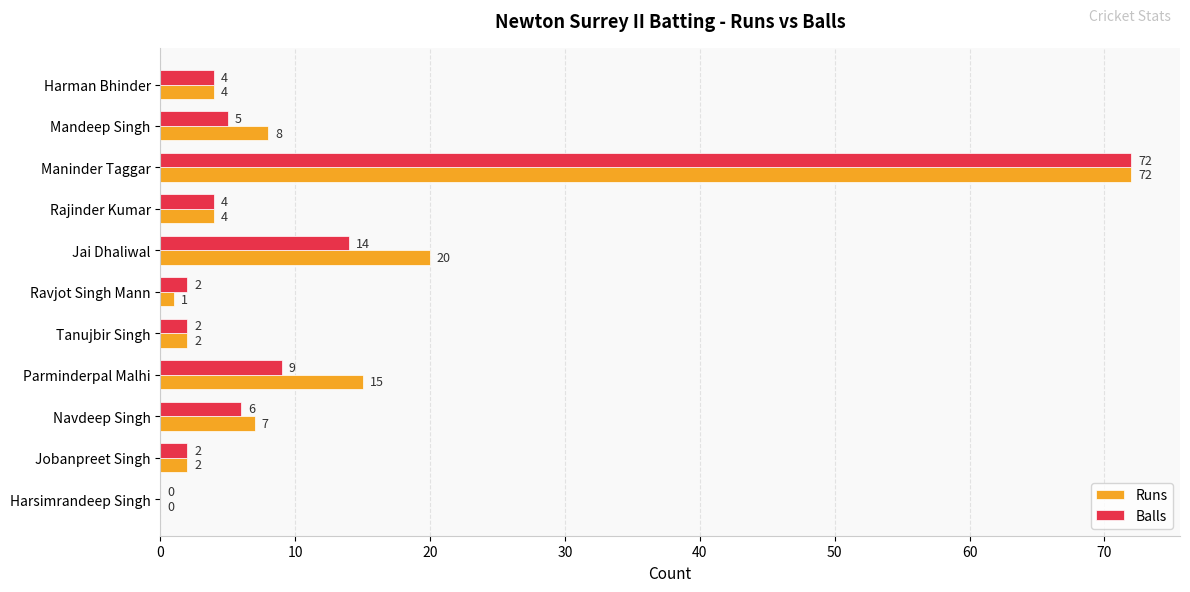

What is the sum of all Runs values?

135